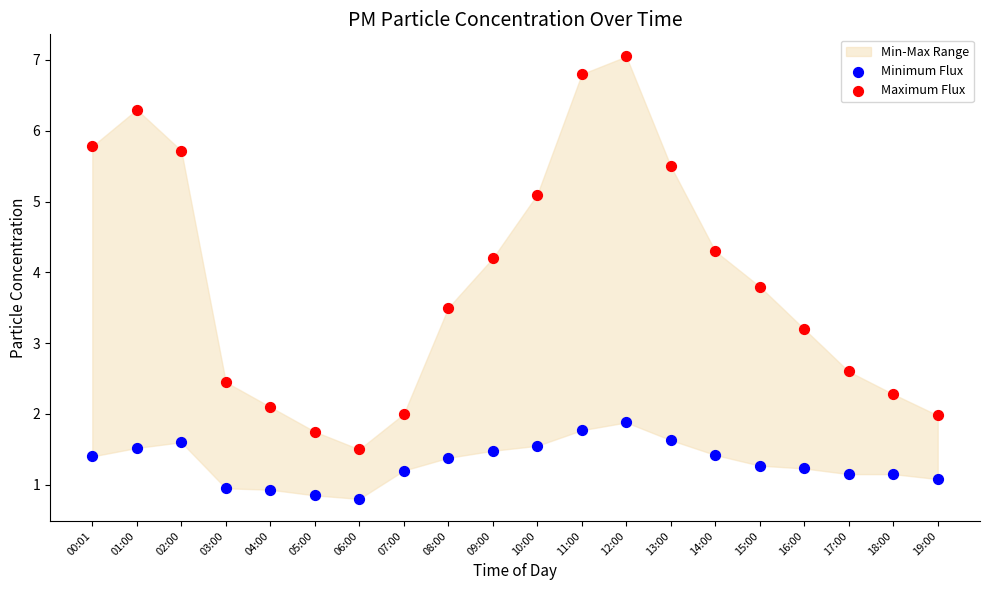

At how many categories does at least one series exceed 4?

9